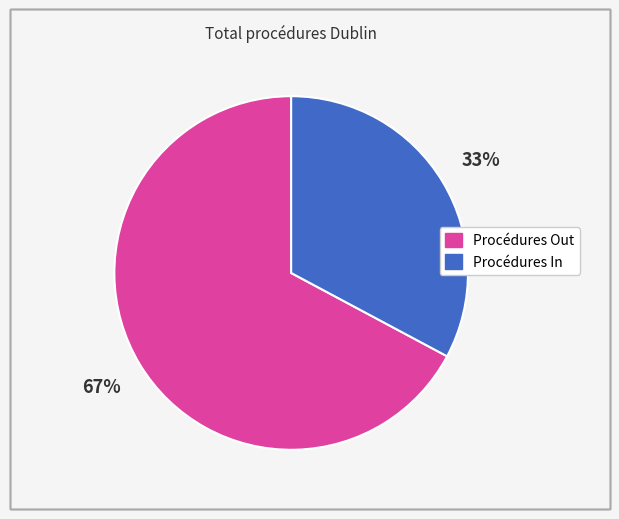

Do Procédures In and Procédures Out together represent more than half of the pie?

Yes